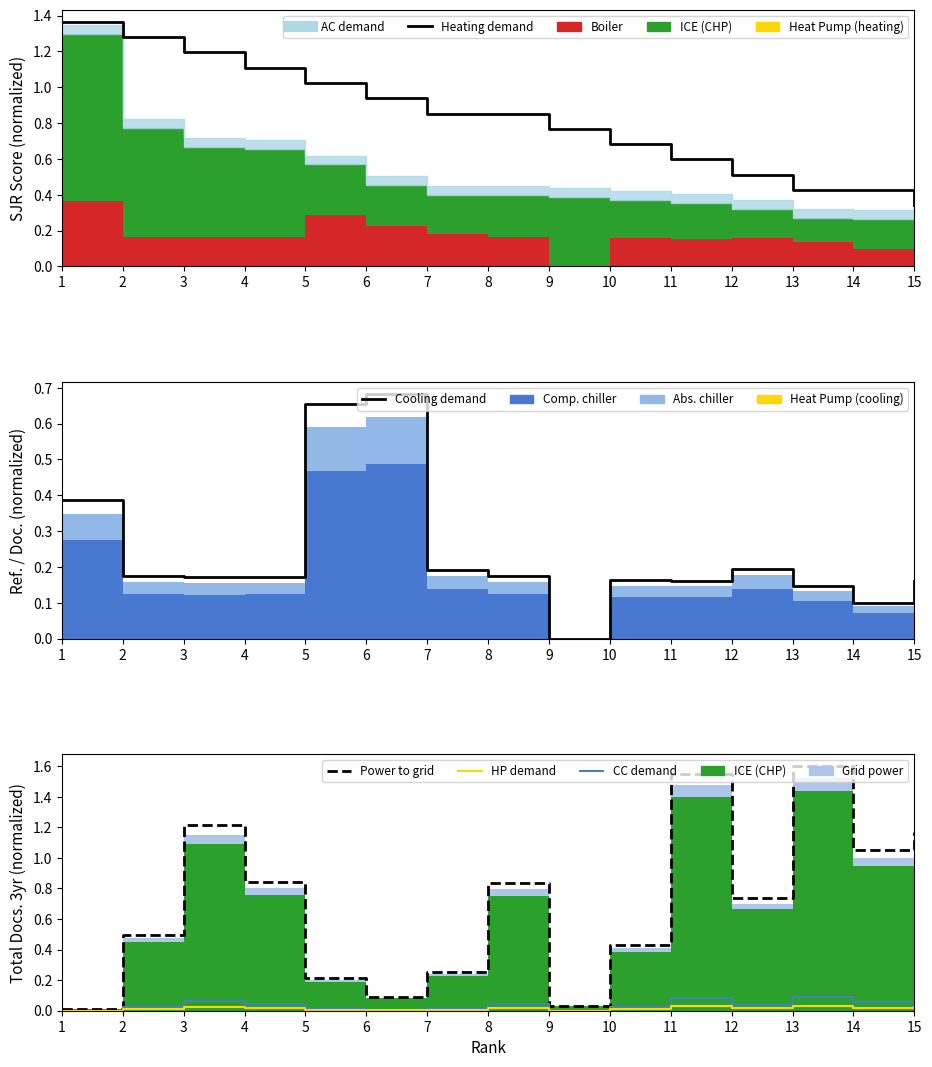

What is the value of the Cooling demand point at the 14th from the left?

0.1